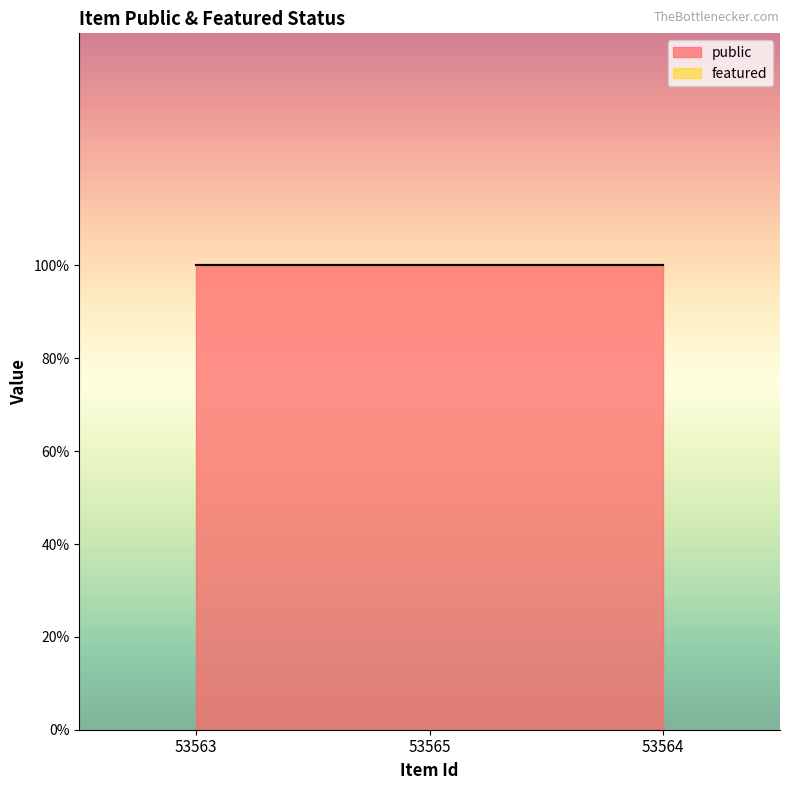

At which category is the sum across all series the highest?

53563